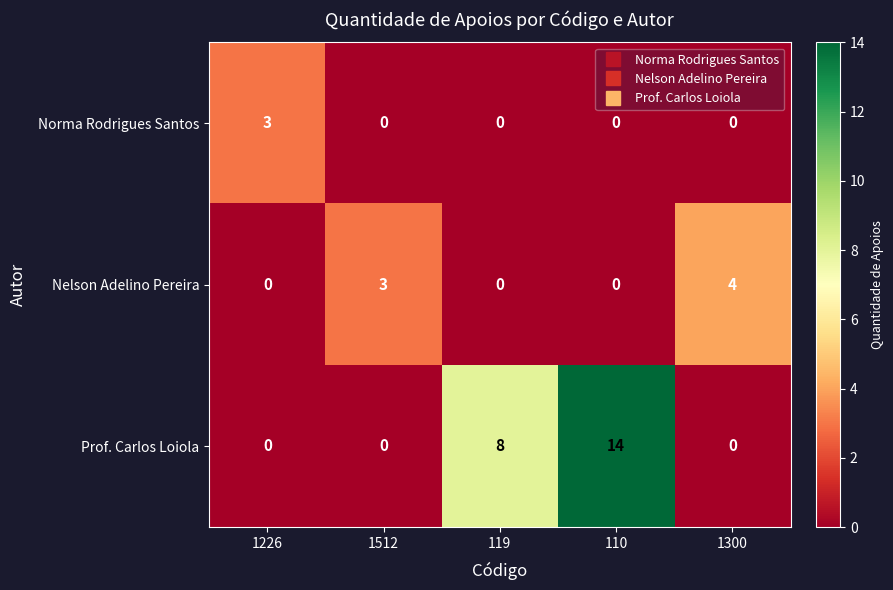

The Prof. Carlos Loiola series shows 2 at 119. True or false?

False